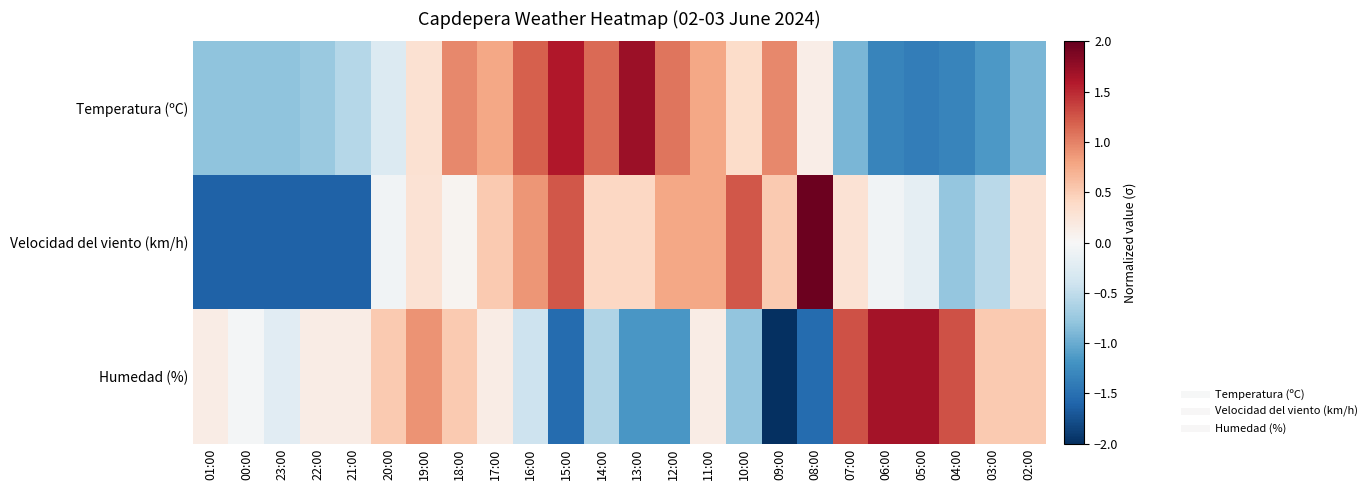

At 18:00, list the series in order from largest to smallest.

Temperatura (ºC), Humedad (%), Velocidad del viento (km/h)